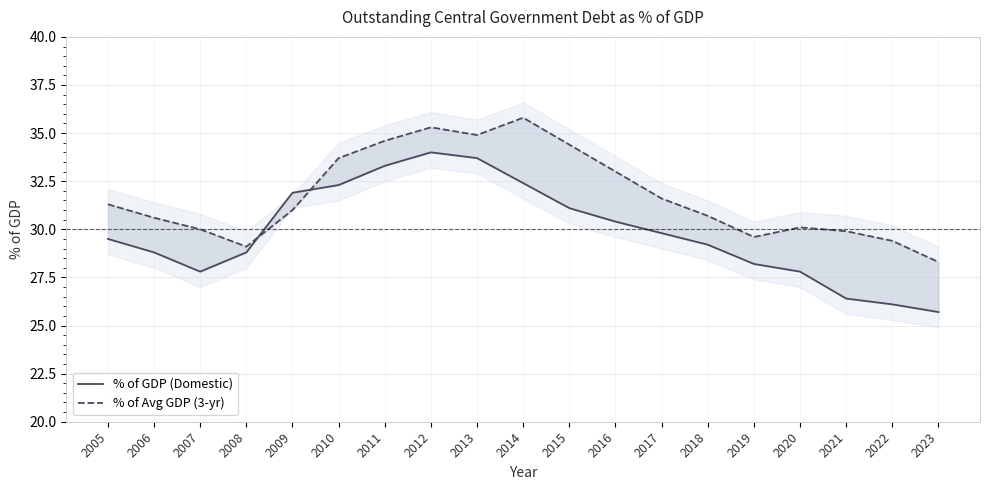

Count the number of data series in this chart.

2